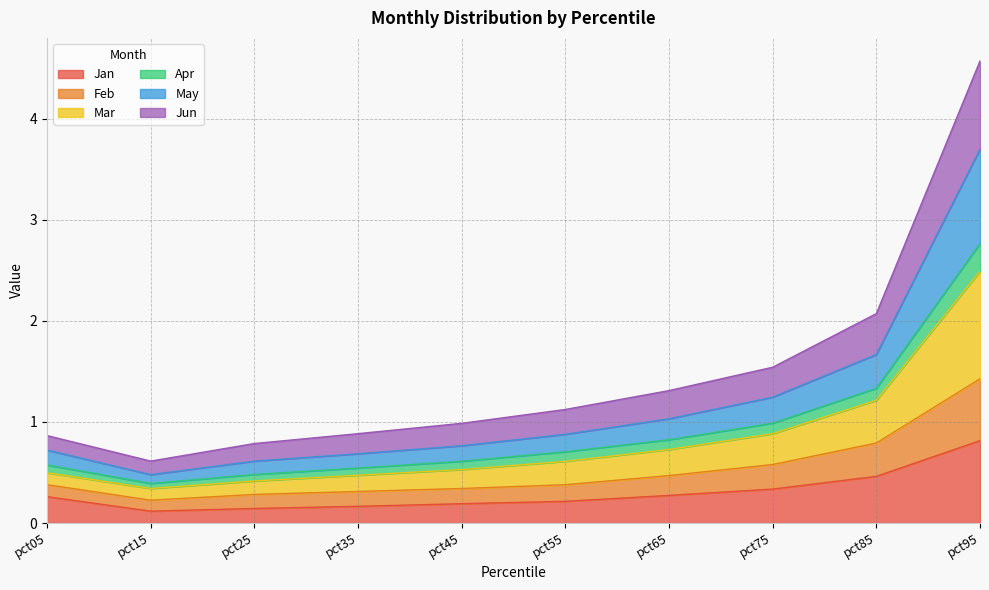

Which category has the highest value in the Jan series?

pct95